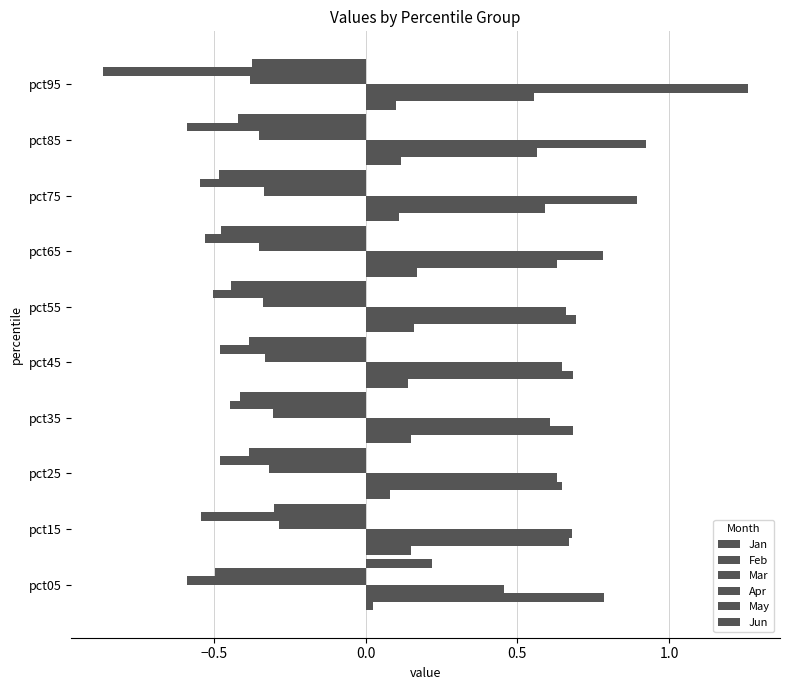

What is the maximum value shown in the chart?

1.3